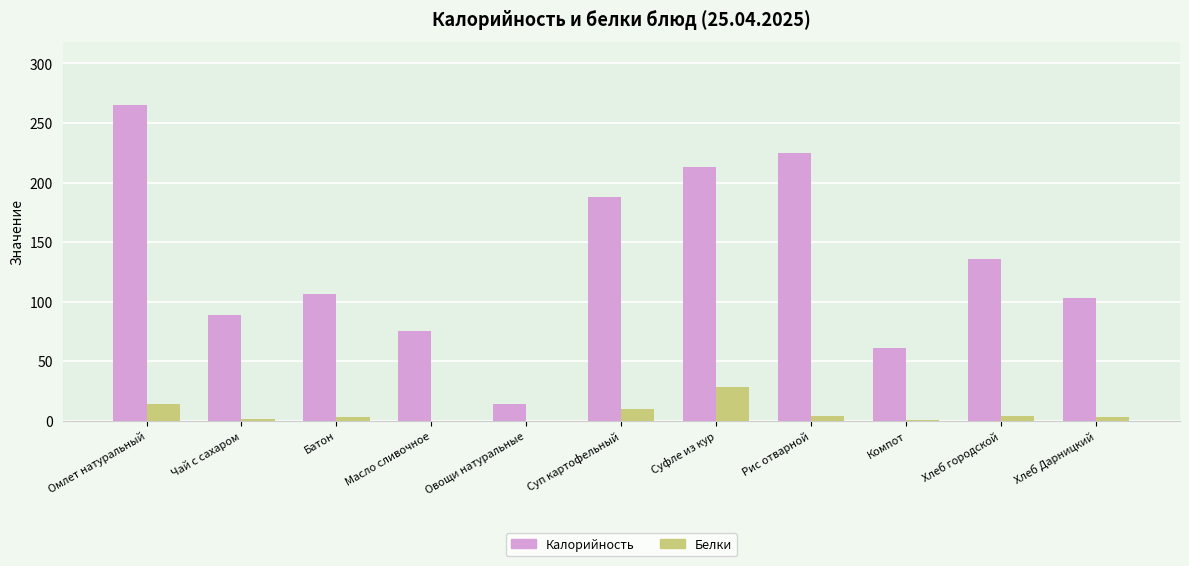

What is the total value across all series at Овощи натуральные?

13.8